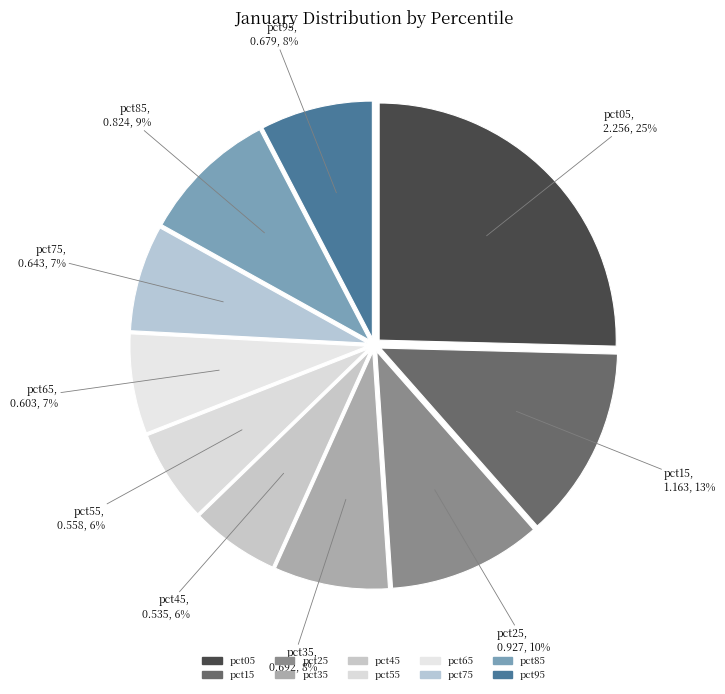

How many segments does this pie chart have?

10